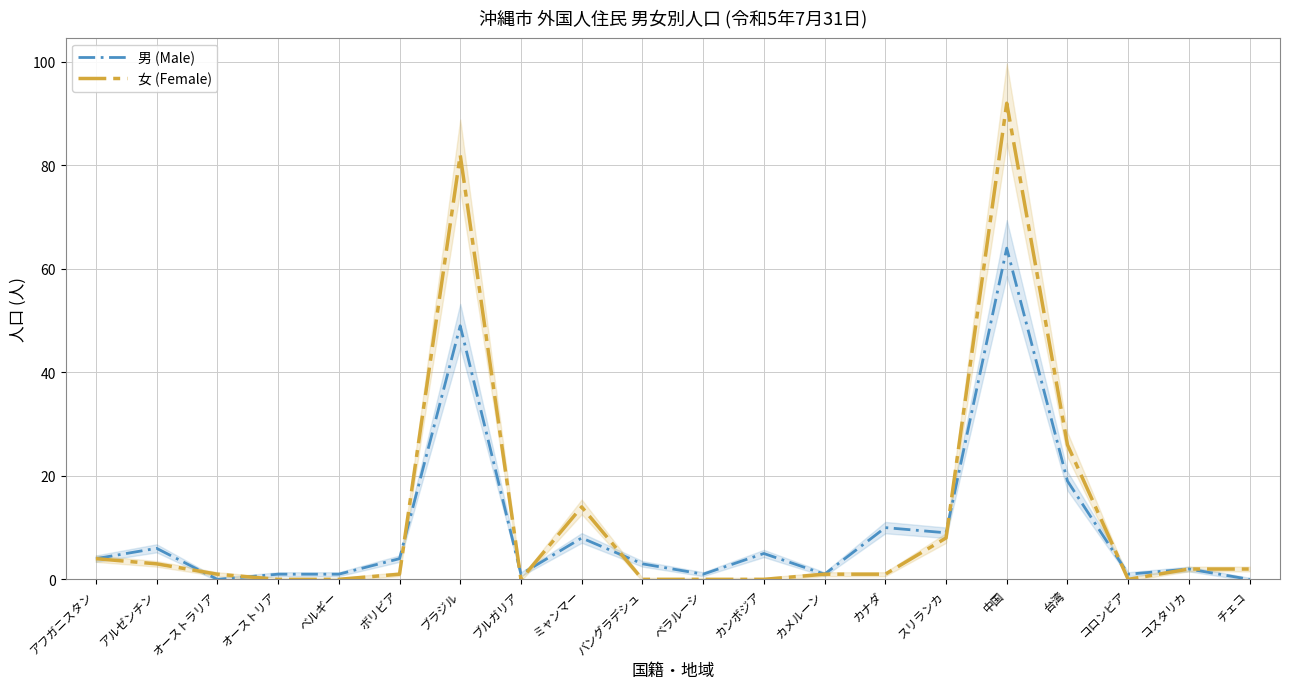

What is the difference between the highest and lowest values at ベルギー?

1